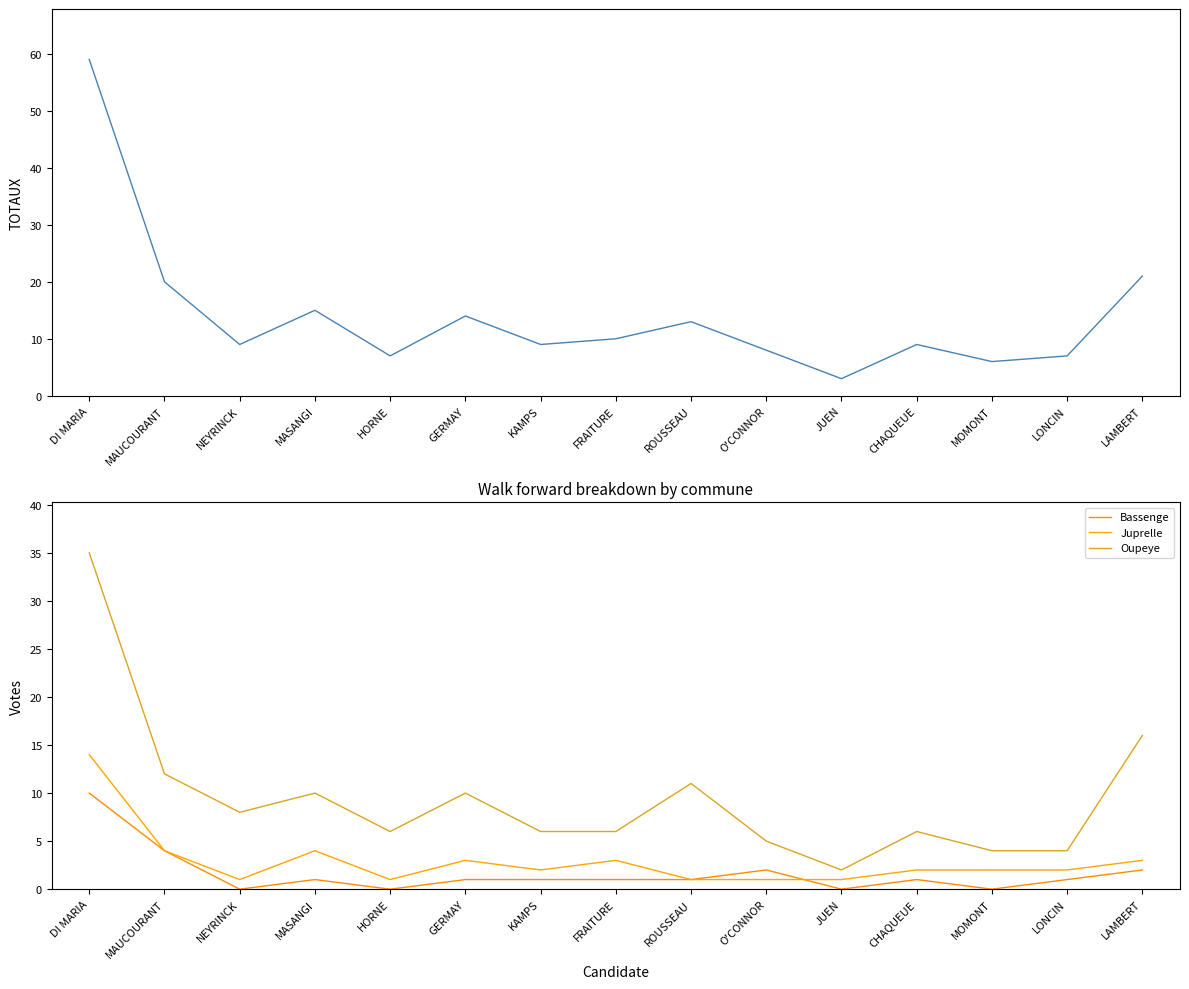

True or false: Juprelle and Oupeye cross at least once.

False